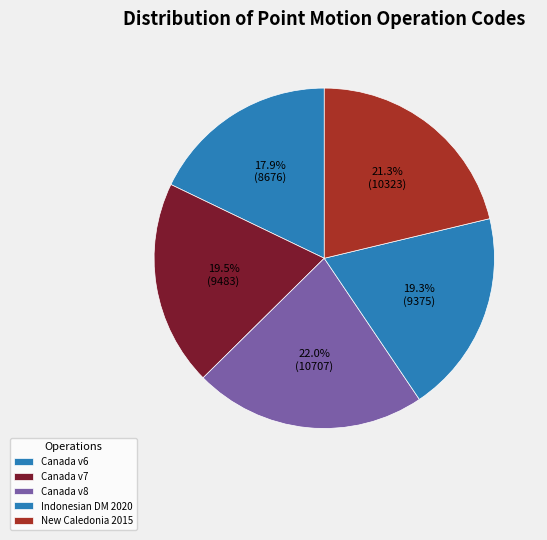

Rank the categories by value from highest to lowest.

Canada velocity grid v8, New Caledonia velocity model 2015, Canada velocity grid v7, Indonesian Deformation Model 2020, Canada velocity grid v6